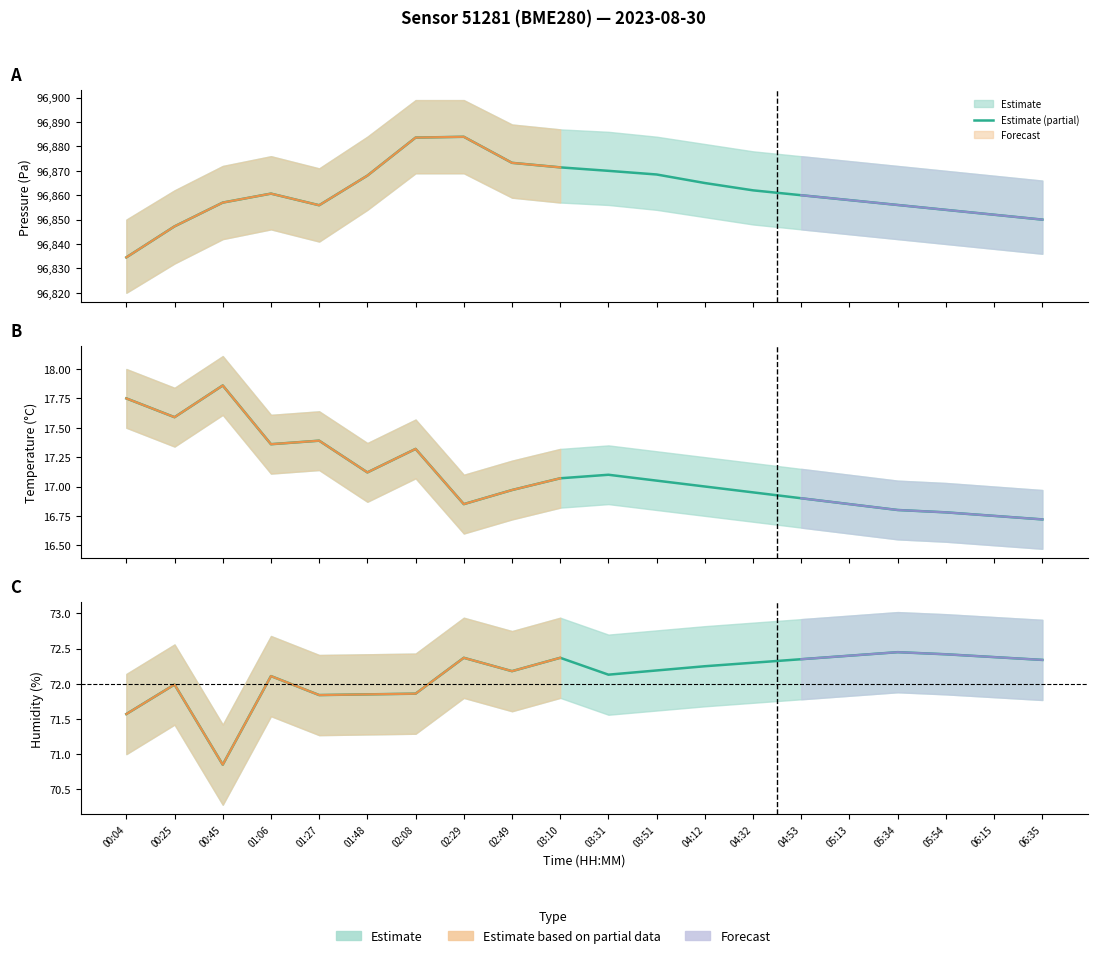

How many values in the Pressure series are below 96860?

9